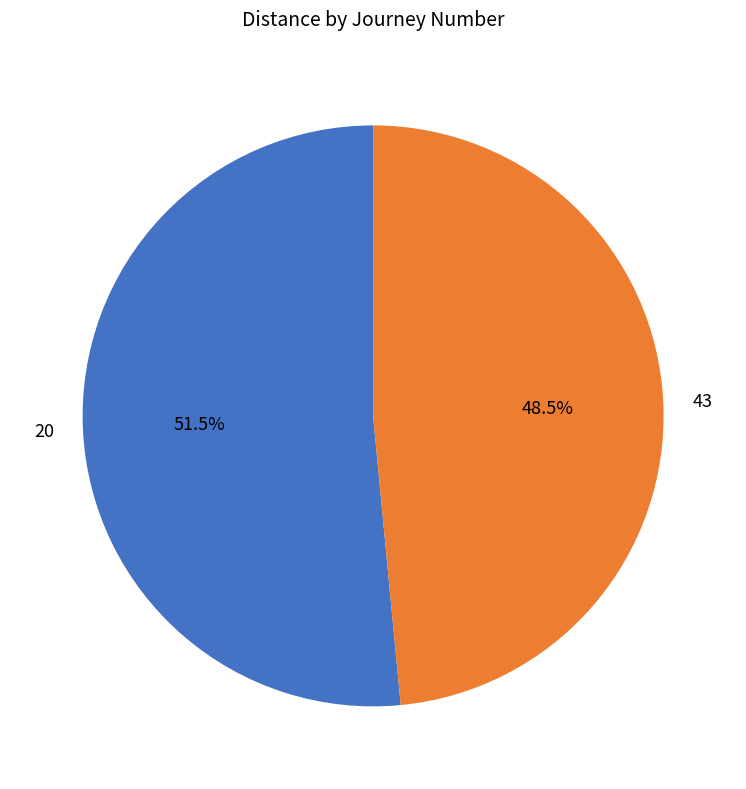

Which has a higher value, 20 or 43?

20